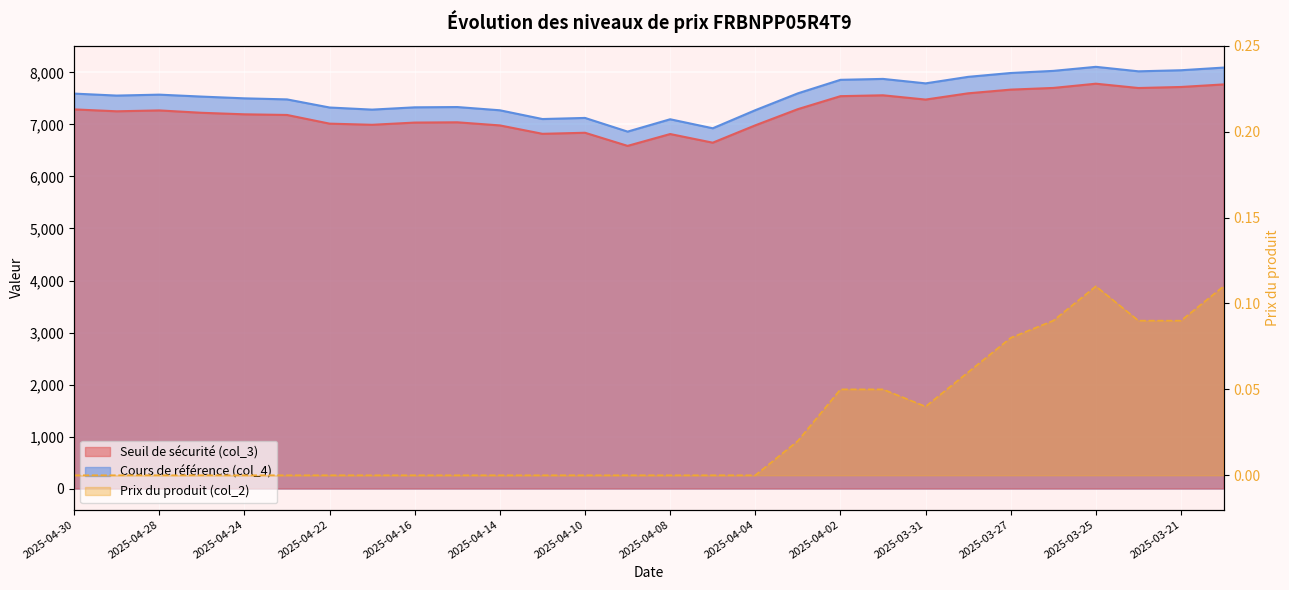

True or false: the data shows 0.0 at 2025-03-31.

True